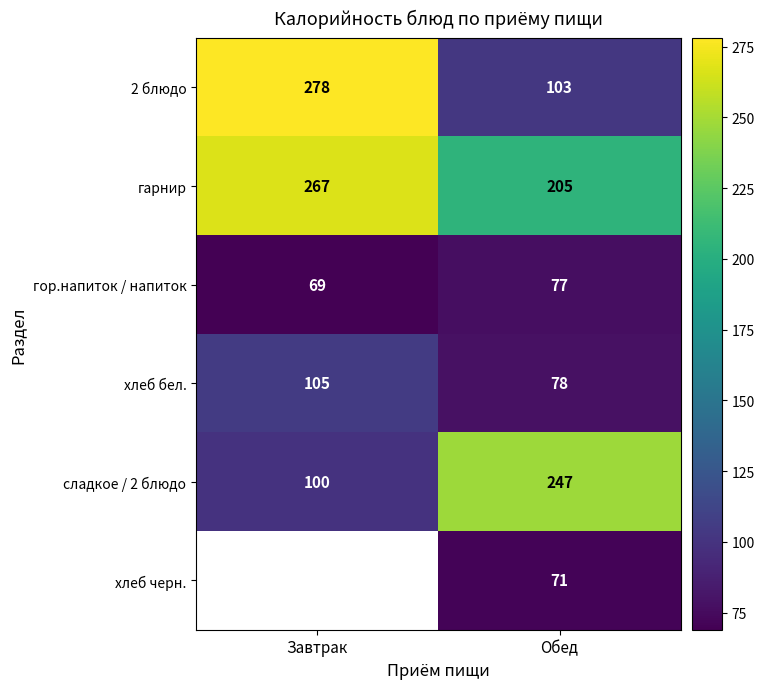

What is the spread (max minus min) of values at Обед?

176